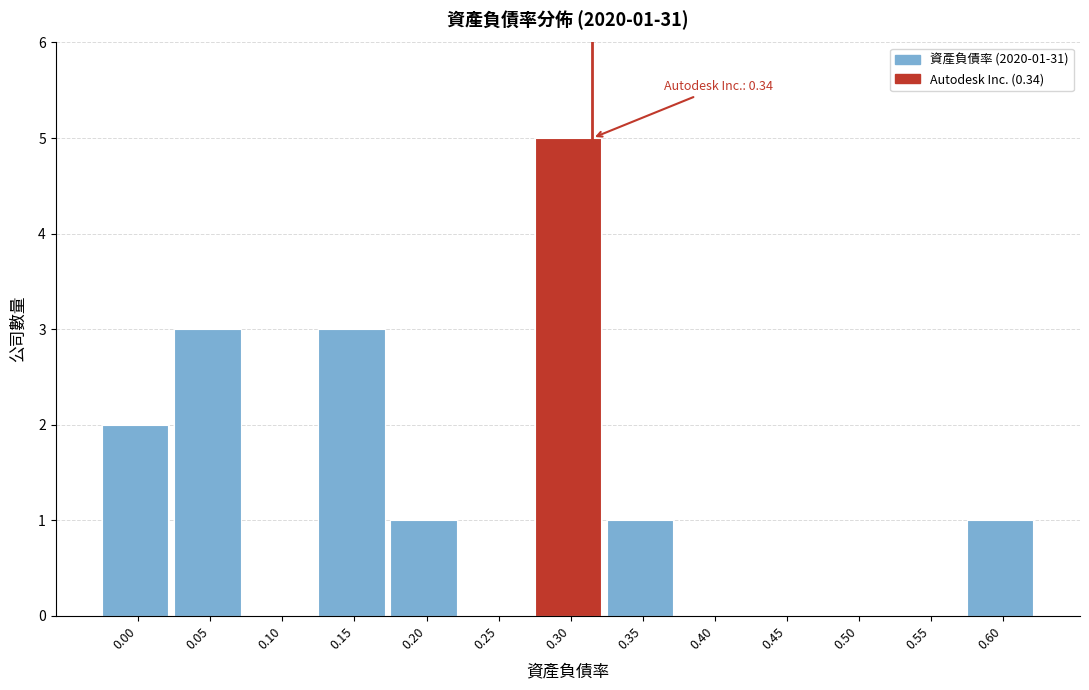

Reading right to left, what are all the values shown in this chart?

0.60=1	0.55=0	0.50=0	0.45=0	0.40=0	0.35=1	0.30=5	0.25=0	0.20=1	0.15=3	0.10=0	0.05=3	0.00=2